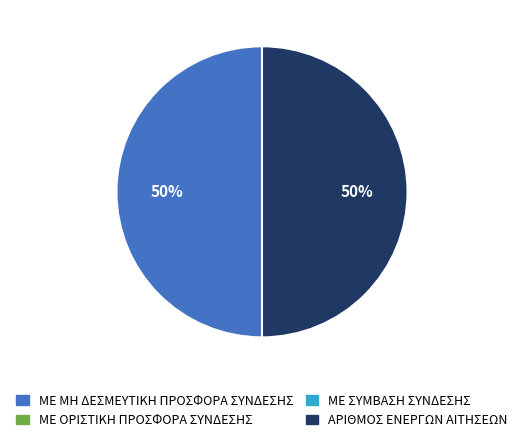

To the nearest percent, what is the average slice percentage?

50%